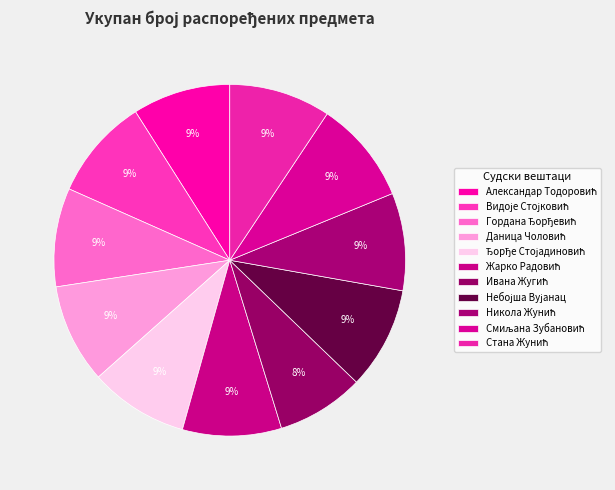

Is there a majority slice in this chart?

No